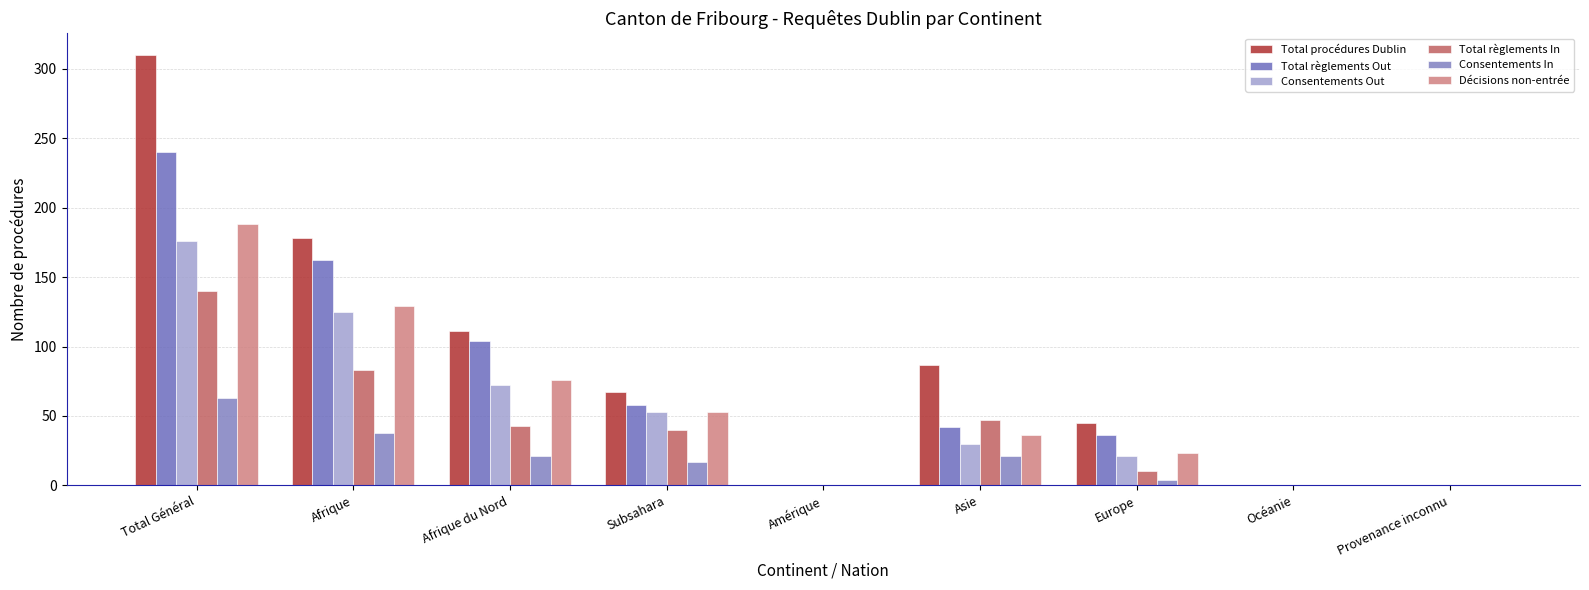

Which category has the lowest value across all series?

Amérique